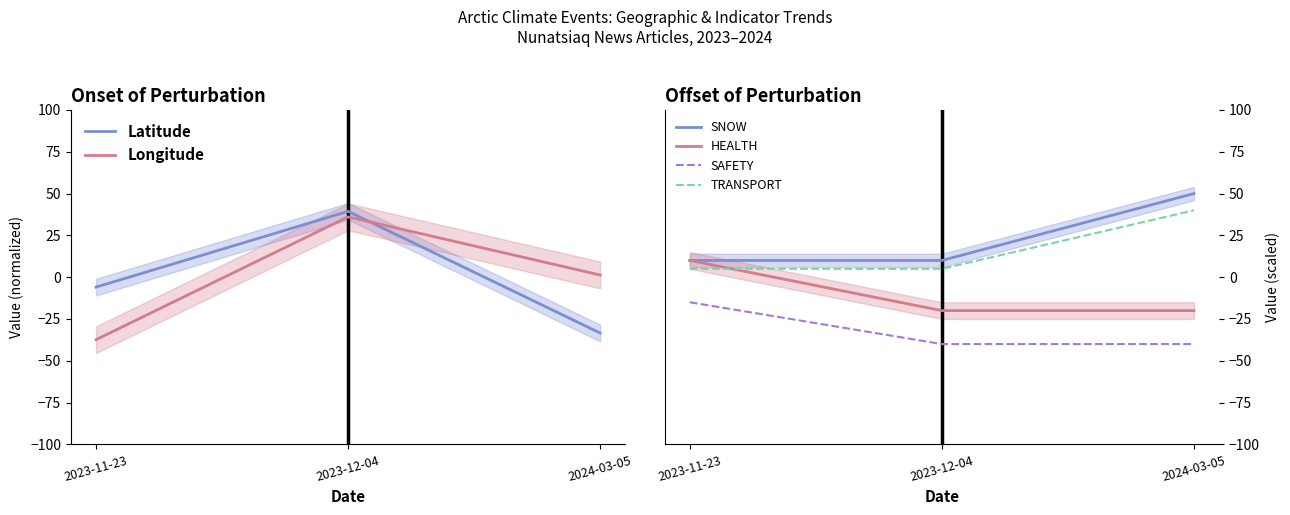

Which series has the widest spread of values?

Longitude